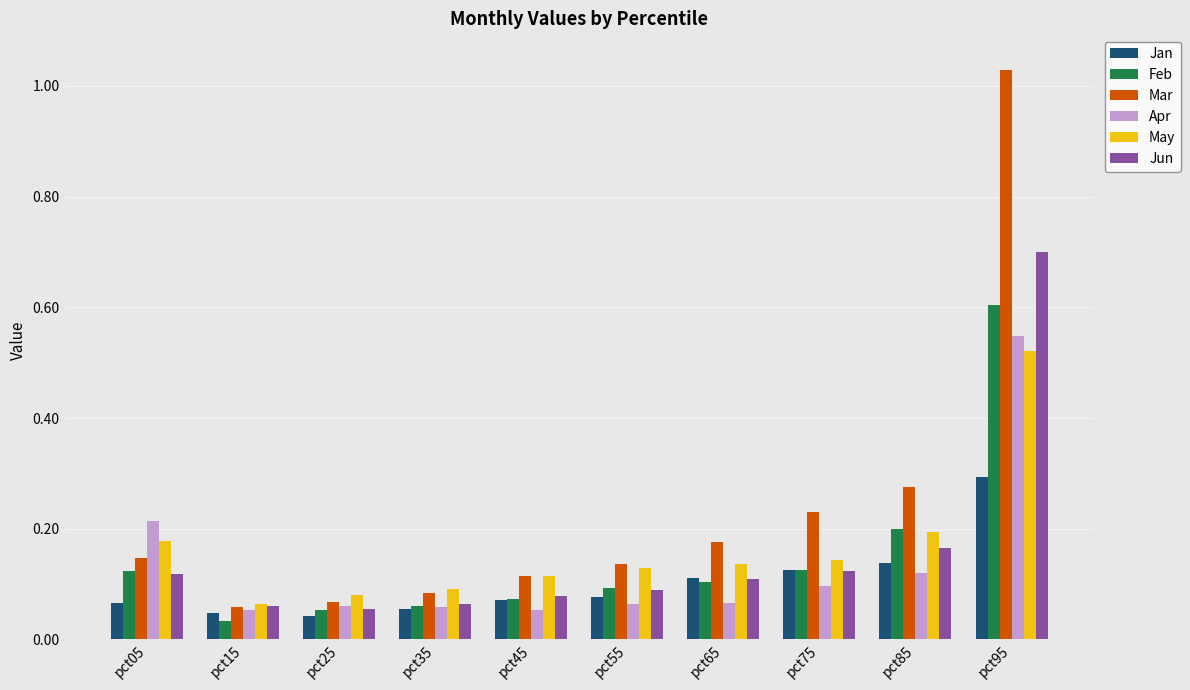

What is the difference between the highest and lowest values at pct95?

0.7